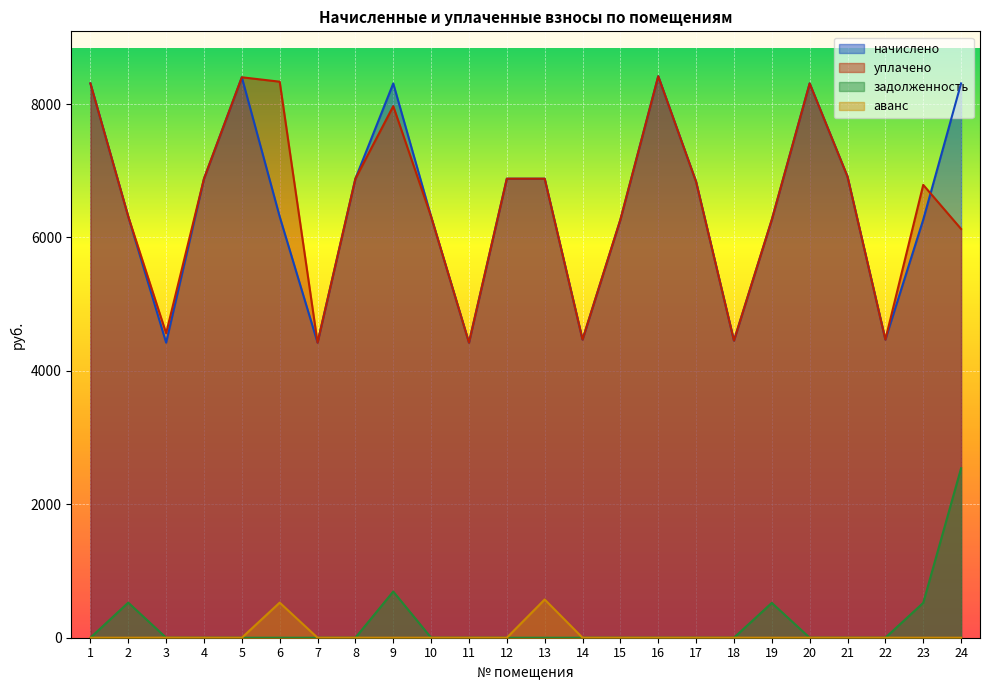

What is the difference between the highest and lowest values at 20?

8309.8